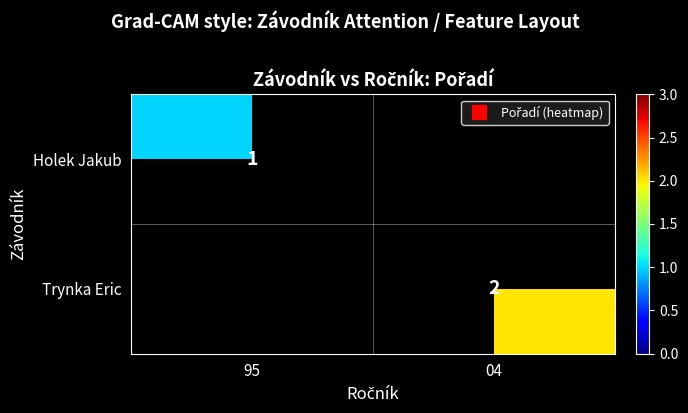

Which series has the largest range (max minus min)?

Holek Jakub